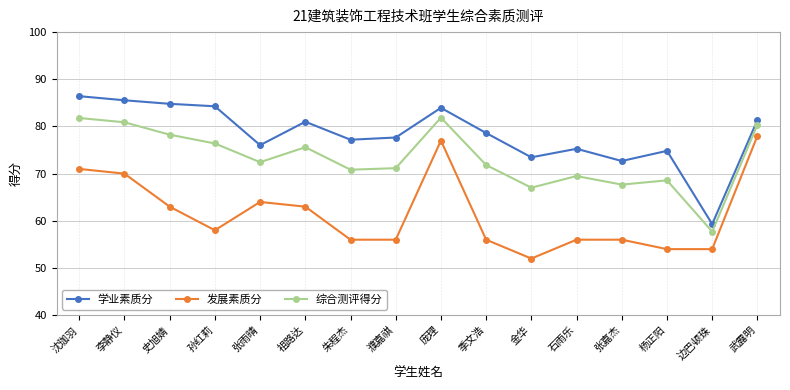

Where is the first local maximum for 学业素质分?

祖路达